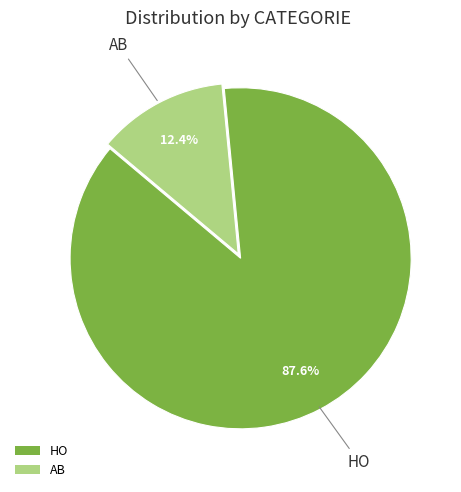

Which has a higher value, AB or HO?

HO